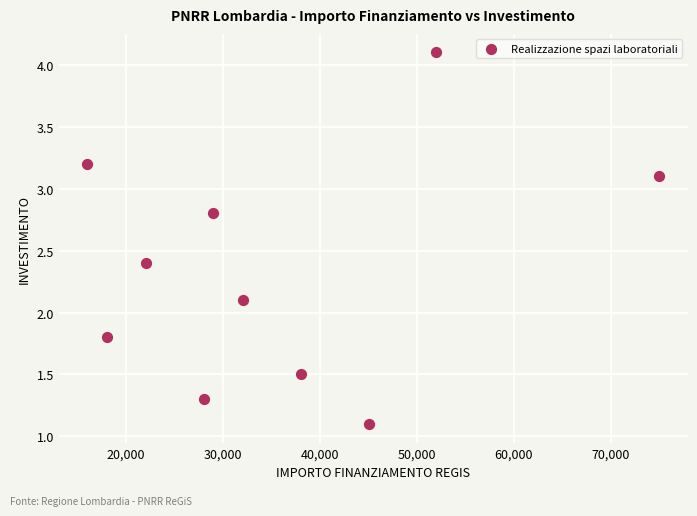

What Y value in the scatter plot is closest to 2?

2.1